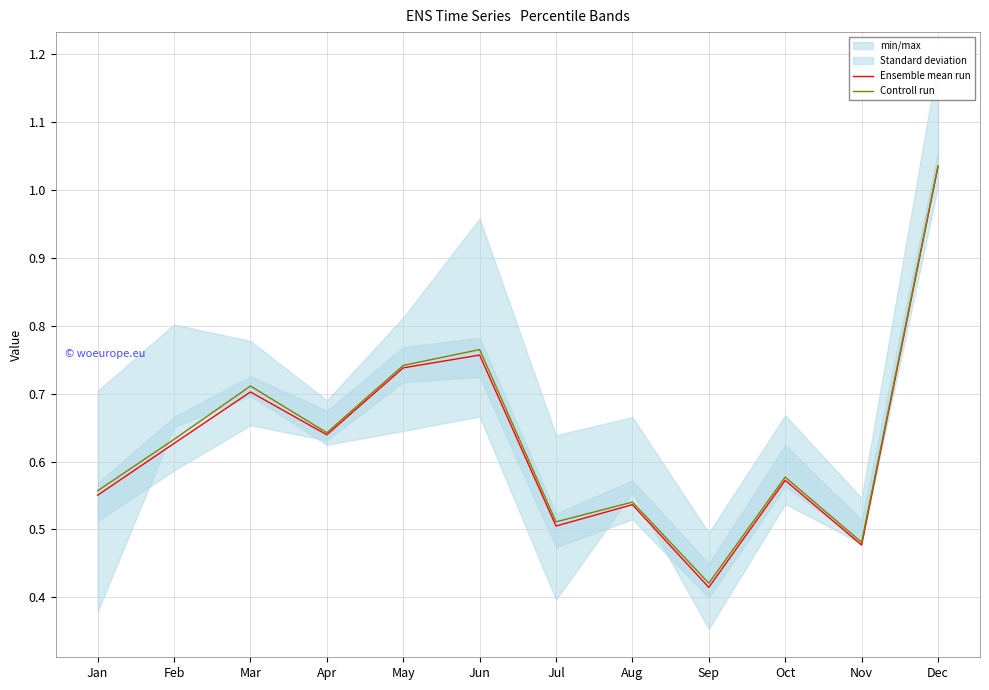

Is it true that Ensemble mean run equals 0.5 at Nov?

True